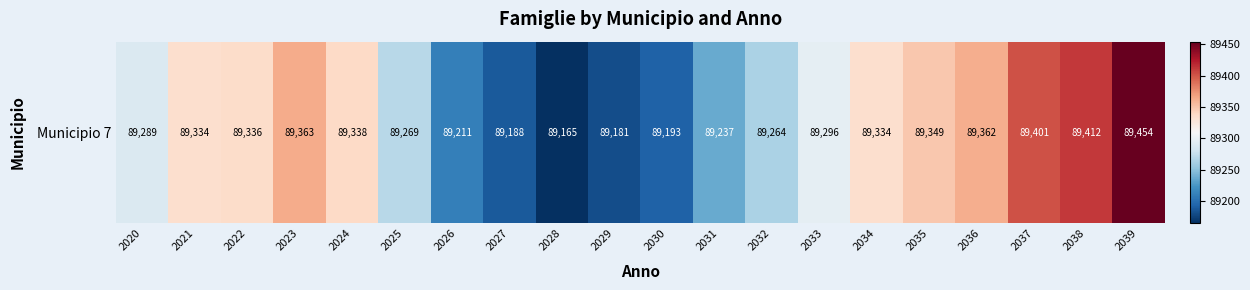

Approximately how many times larger is the value at 2031 compared to 2030?

1.0